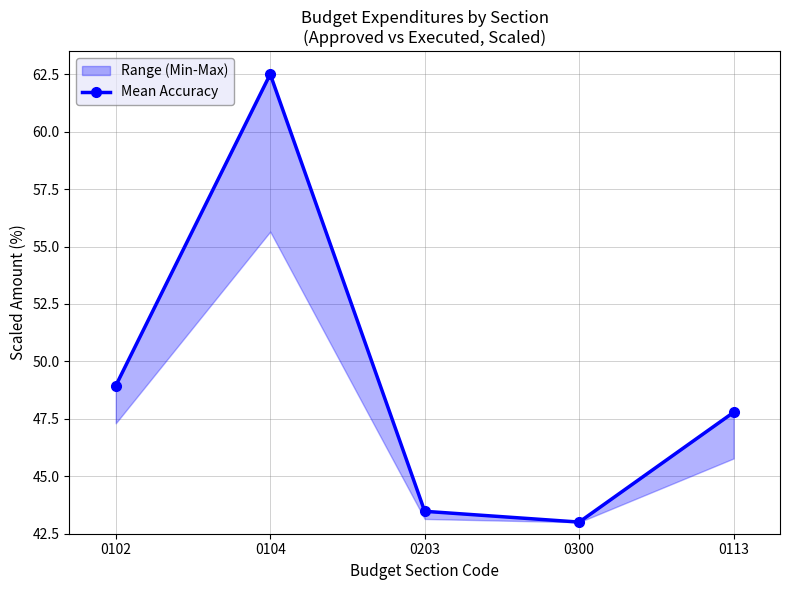

How many values are below 47?

2